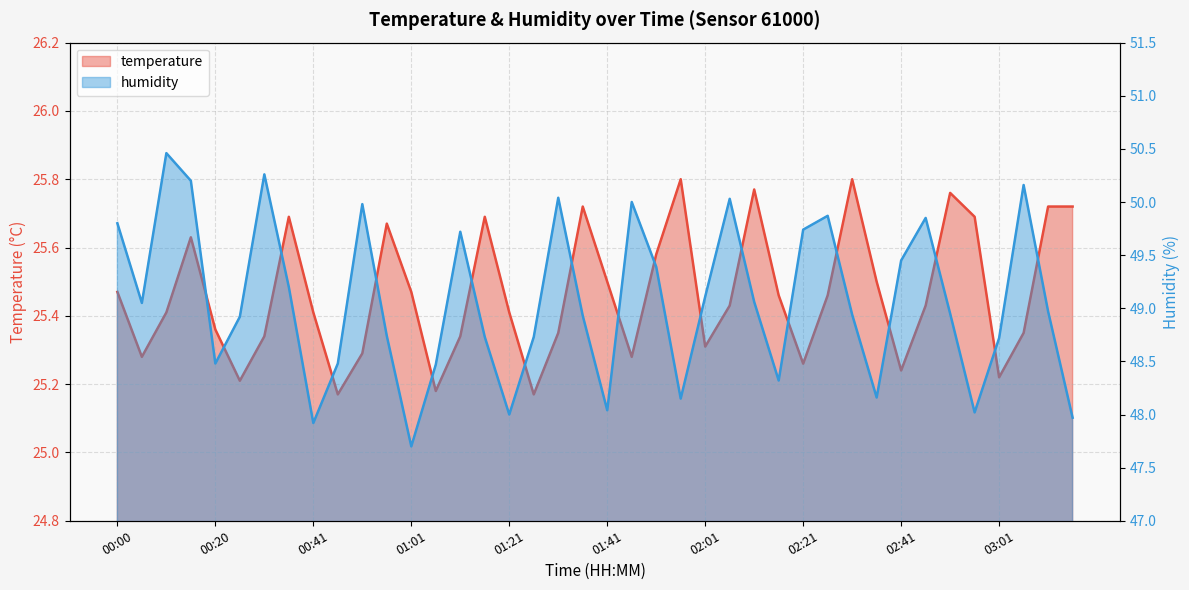

What is the maximum value shown in the chart?

50.5